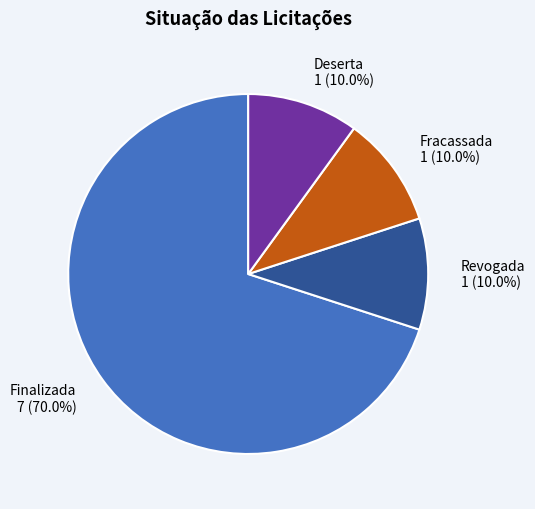

Which category accounts for the majority?

Finalizada